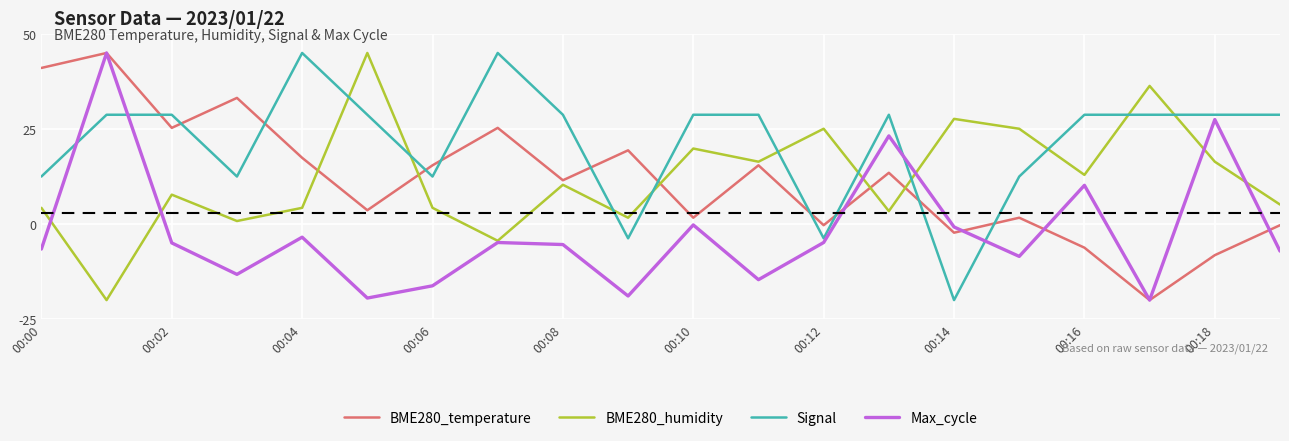

How many lines are shown in the chart?

4